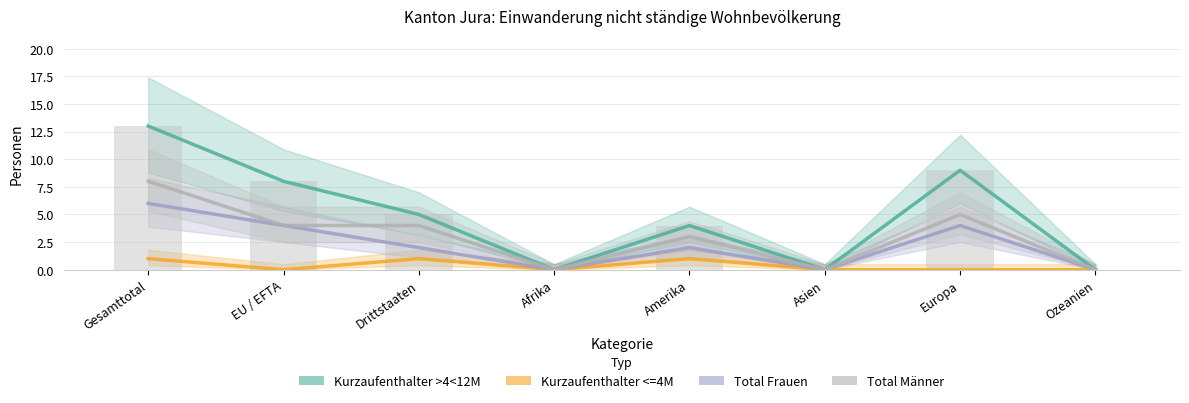

List the series in order of their peak value, highest first.

Total (Kurzaufenthalter >4<12M), Total Maenner, Total Frauen, Total (Kurzaufenthalter <=4M)